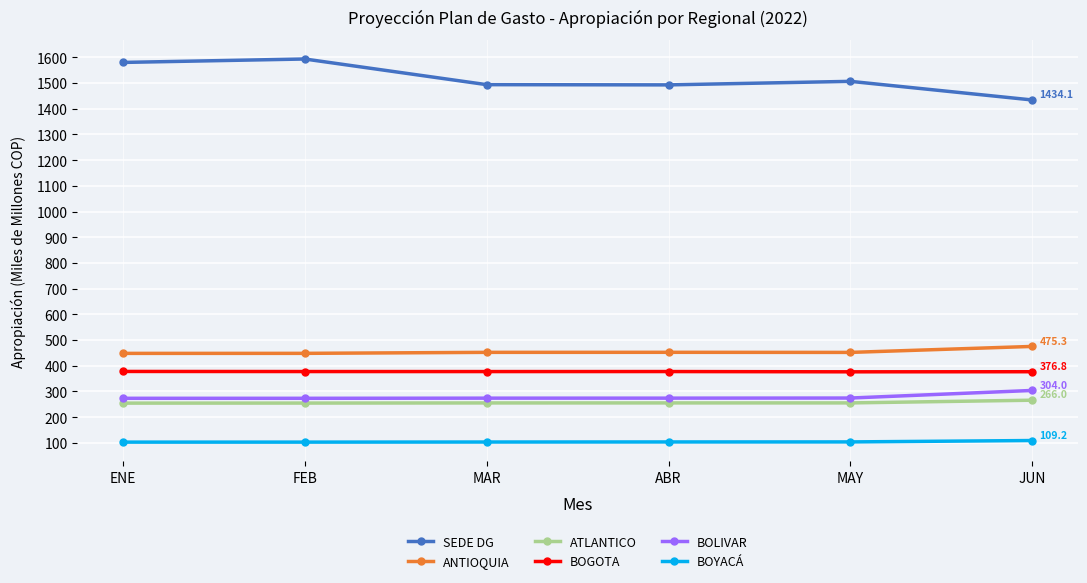

What is the label of the 6th point from the left?

JUN